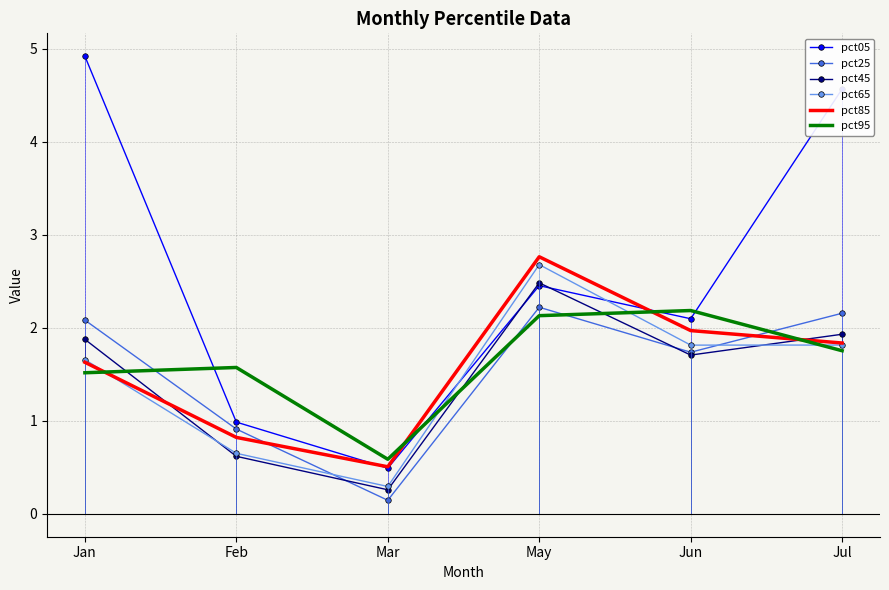

True or false: pct65 has a value of 3.9 at May.

False